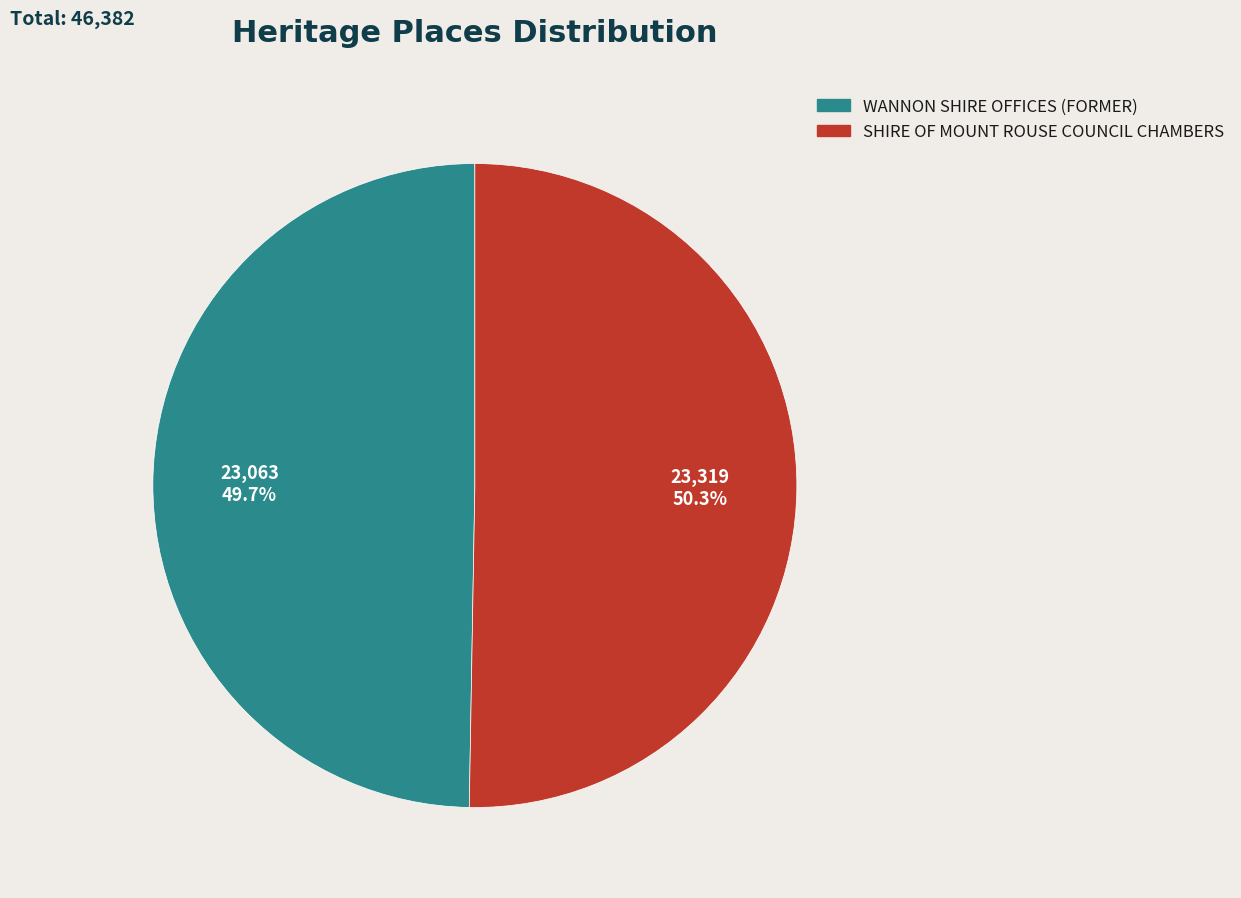

True or false: WANNON SHIRE OFFICES (FORMER) accounts for 50% of the total.

True